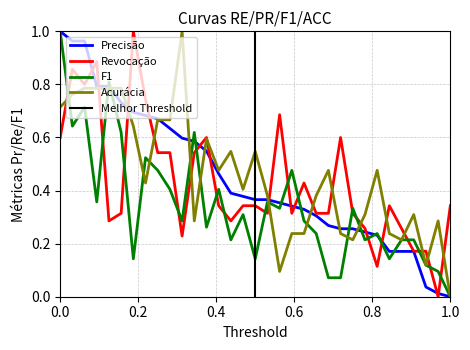

Which series ends up on top after the final intersection of Revocação and F1?

Revocação